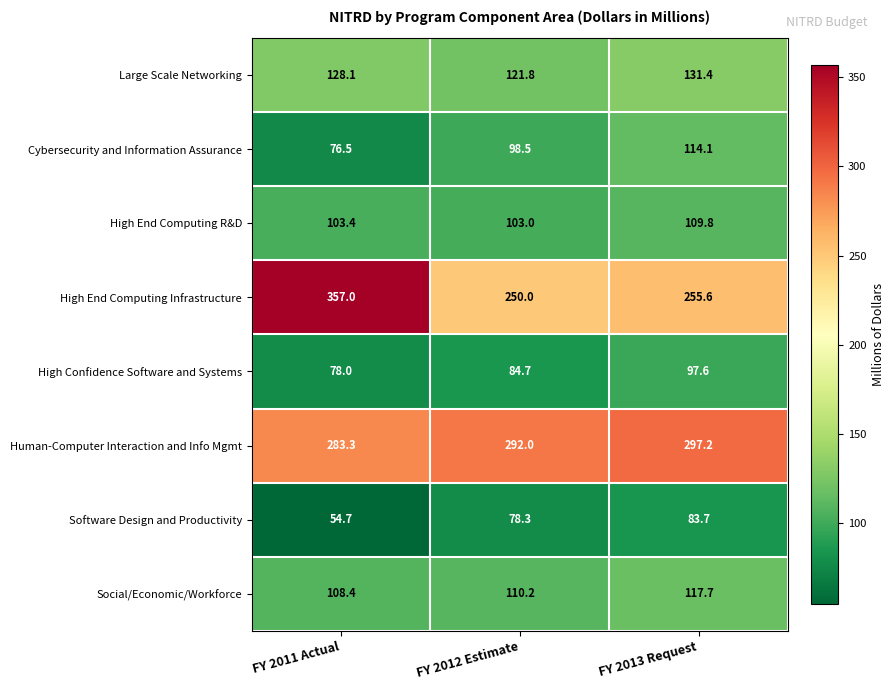

How many distinct data groups are displayed?

8